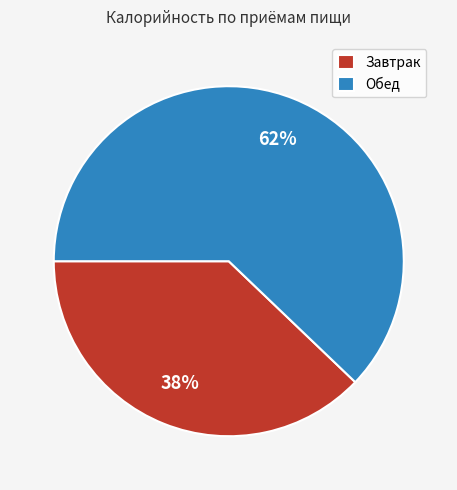

Is it true that Обед is 62% of the pie?

True